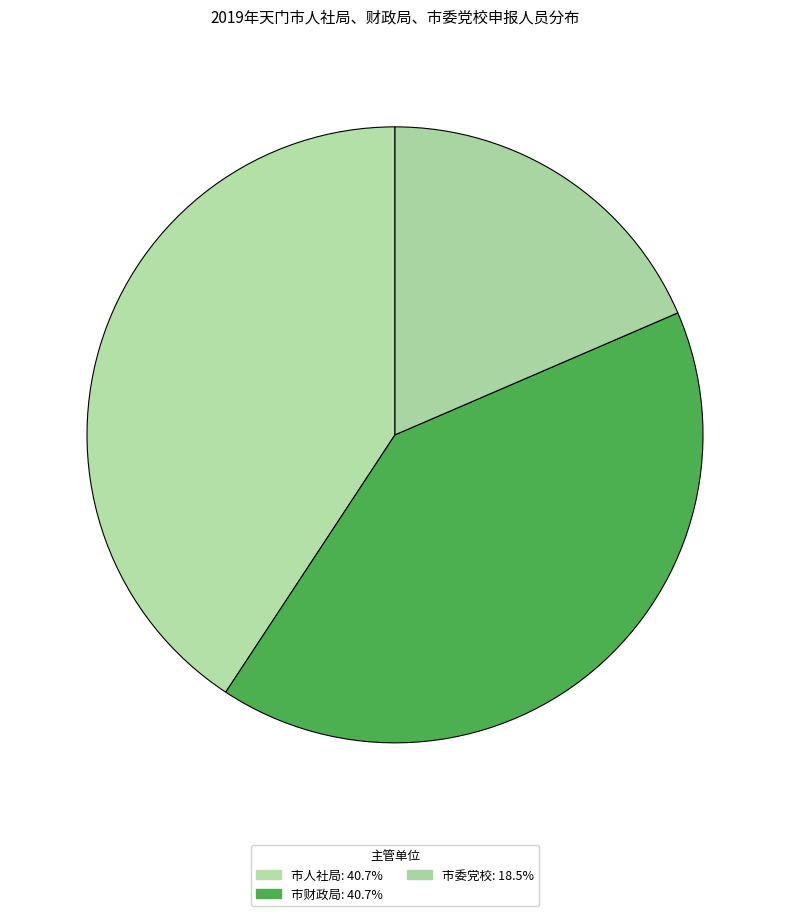

Does 市人社局 represent more than half of the total?

No